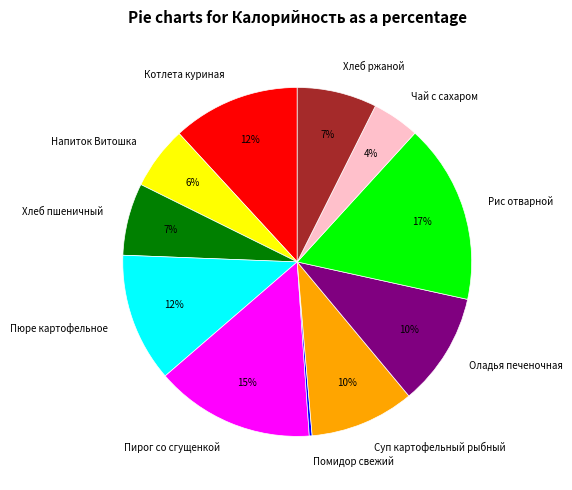

Is the sum of Оладья печеночная and Пирог со сгущенкой greater than half?

No